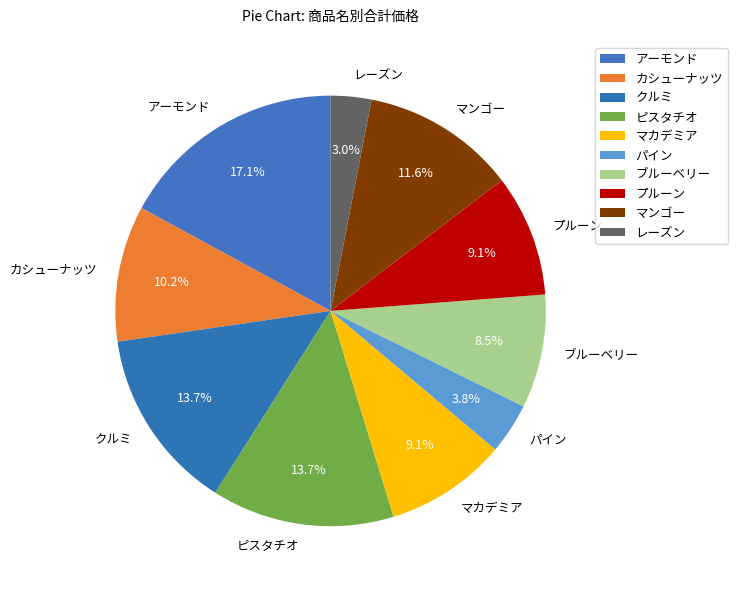

Count the number of slices in the pie.

10